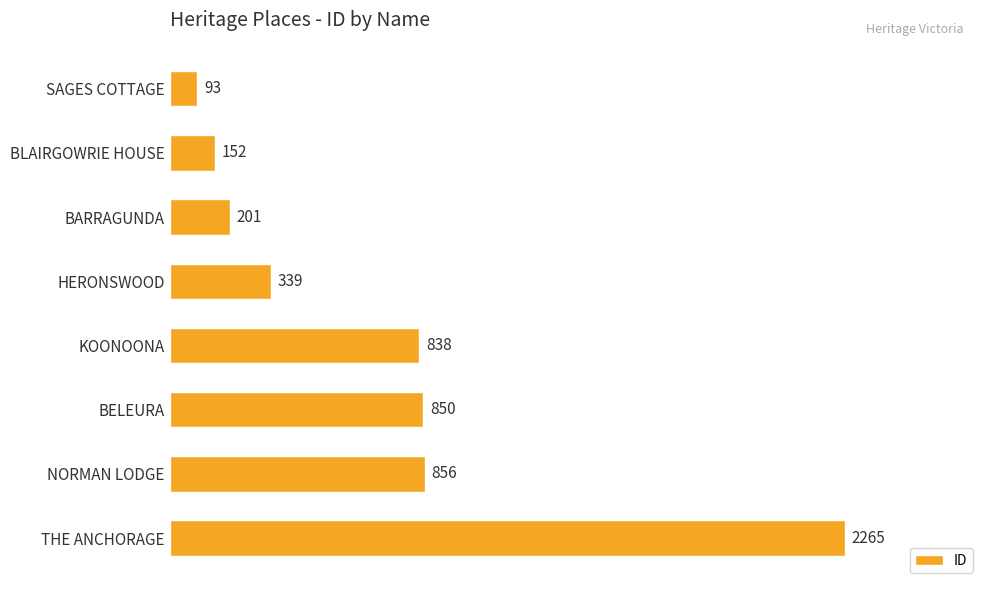

List the labels in order of value, smallest first.

SAGES COTTAGE, BLAIRGOWRIE HOUSE, BARRAGUNDA, HERONSWOOD, KOONOONA, BELEURA, NORMAN LODGE, THE ANCHORAGE